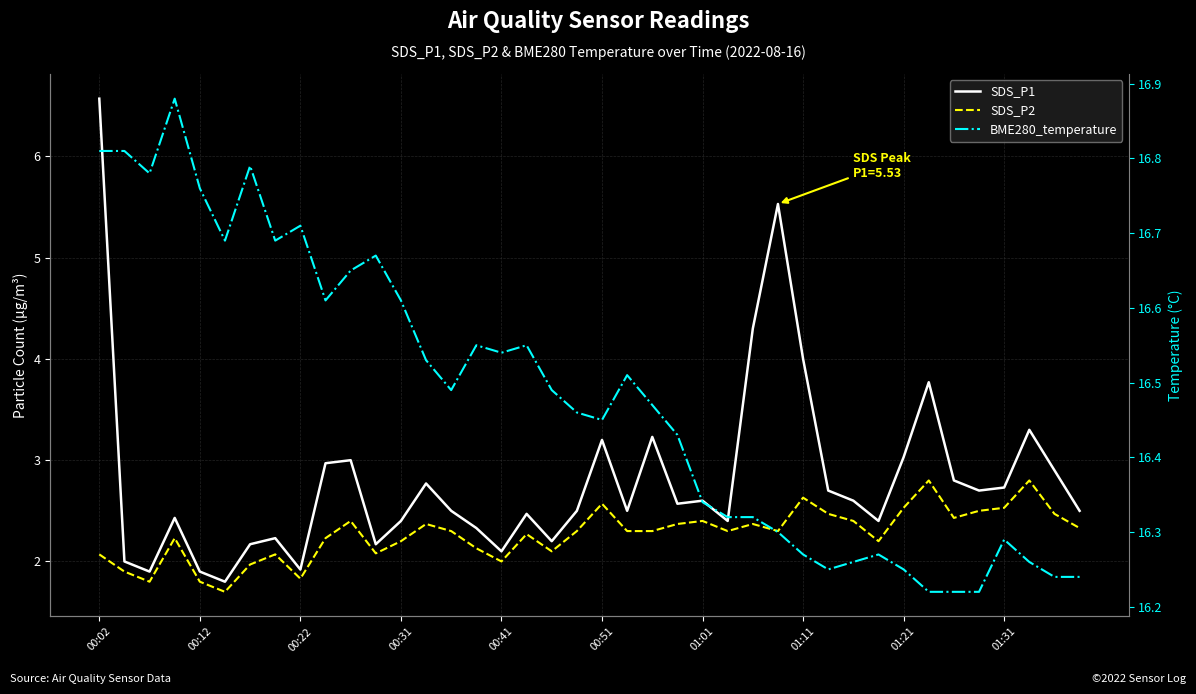

True or false: SDS_P1 and SDS_P2 cross at least once.

False